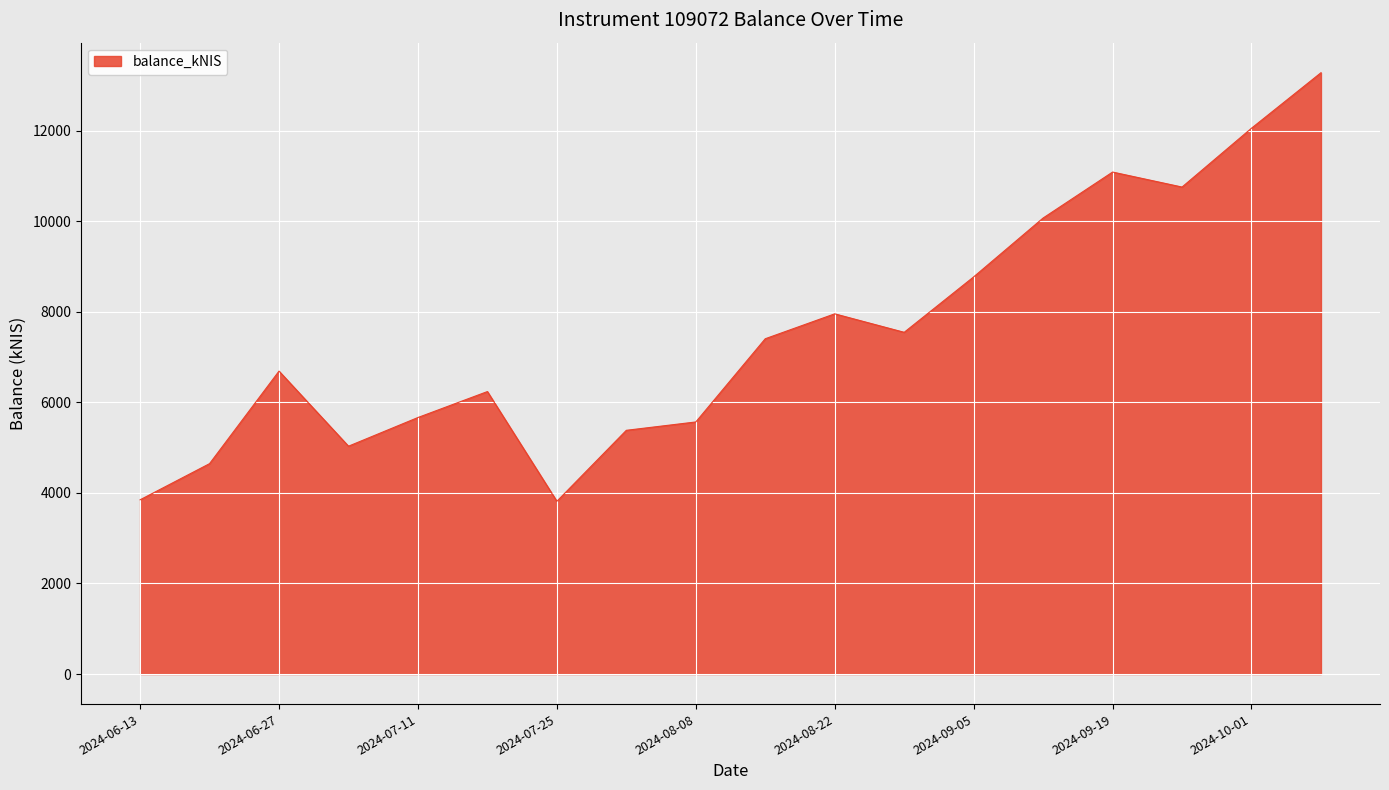

How many lines are shown in the chart?

1